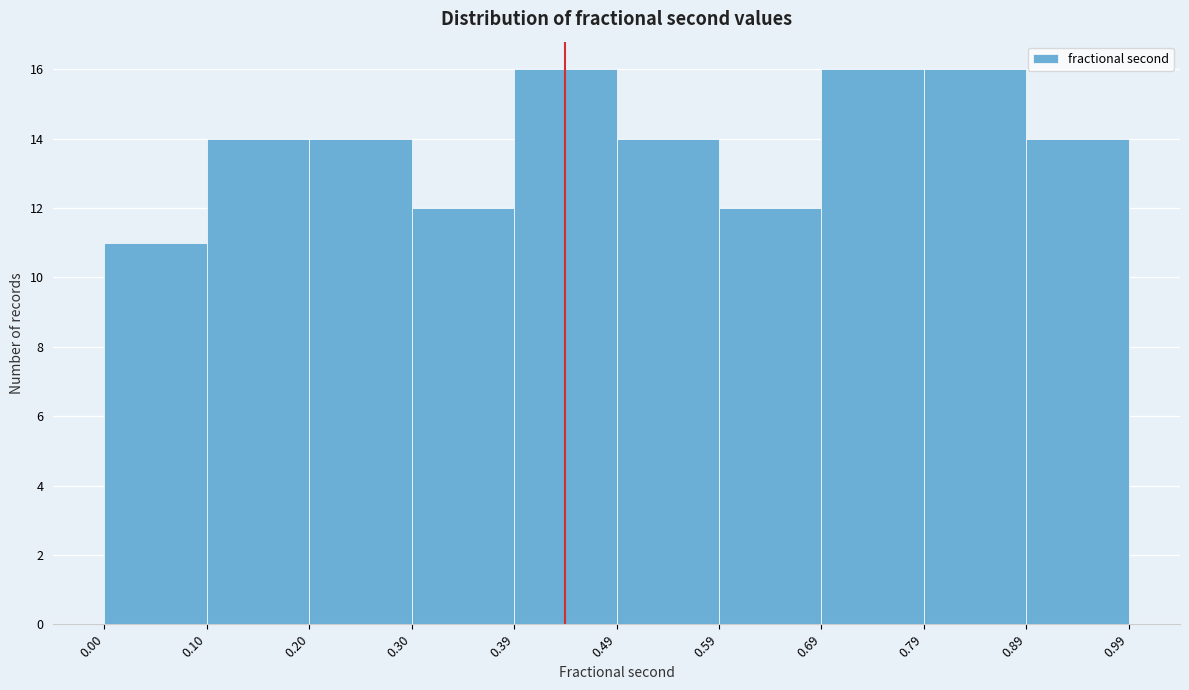

Reading left to right, transcribe this chart: for each bar, give the range it covers on the x-axis and its height. The values are not printed on the chart, so give them approximately, as read against the axis.

0.00 to 0.10: 11
0.10 to 0.20: 14
0.20 to 0.30: 14
0.30 to 0.39: 12
0.39 to 0.49: 16
0.49 to 0.59: 14
0.59 to 0.69: 12
0.69 to 0.79: 16
0.79 to 0.89: 16
0.89 to 0.99: 14